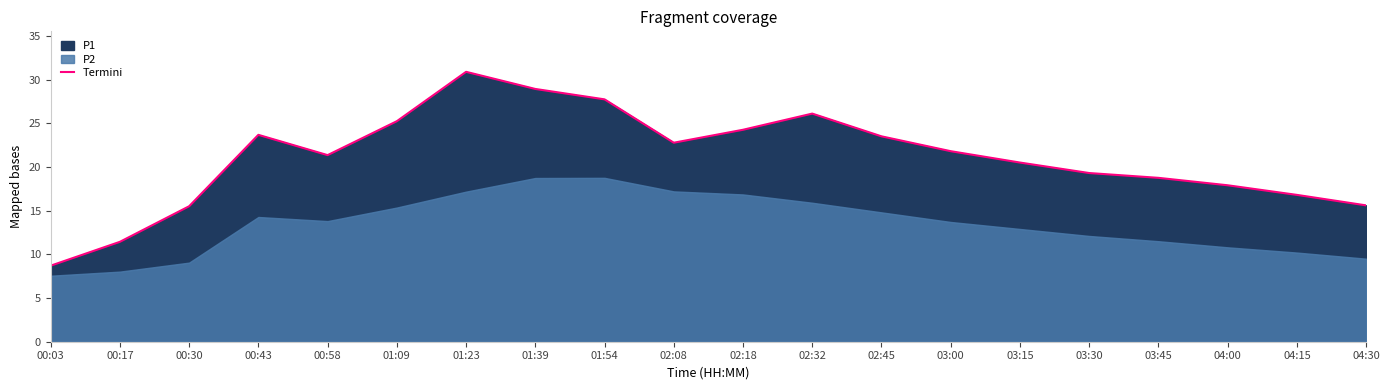

Reading left to right, what are all the values shown in this chart?

8.7	11.4	15.5	23.7	21.4	25.2	30.9	28.9	27.7	22.8	24.2	26.1	23.5	21.8	20.5	19.3	18.8	17.9	16.8	15.6